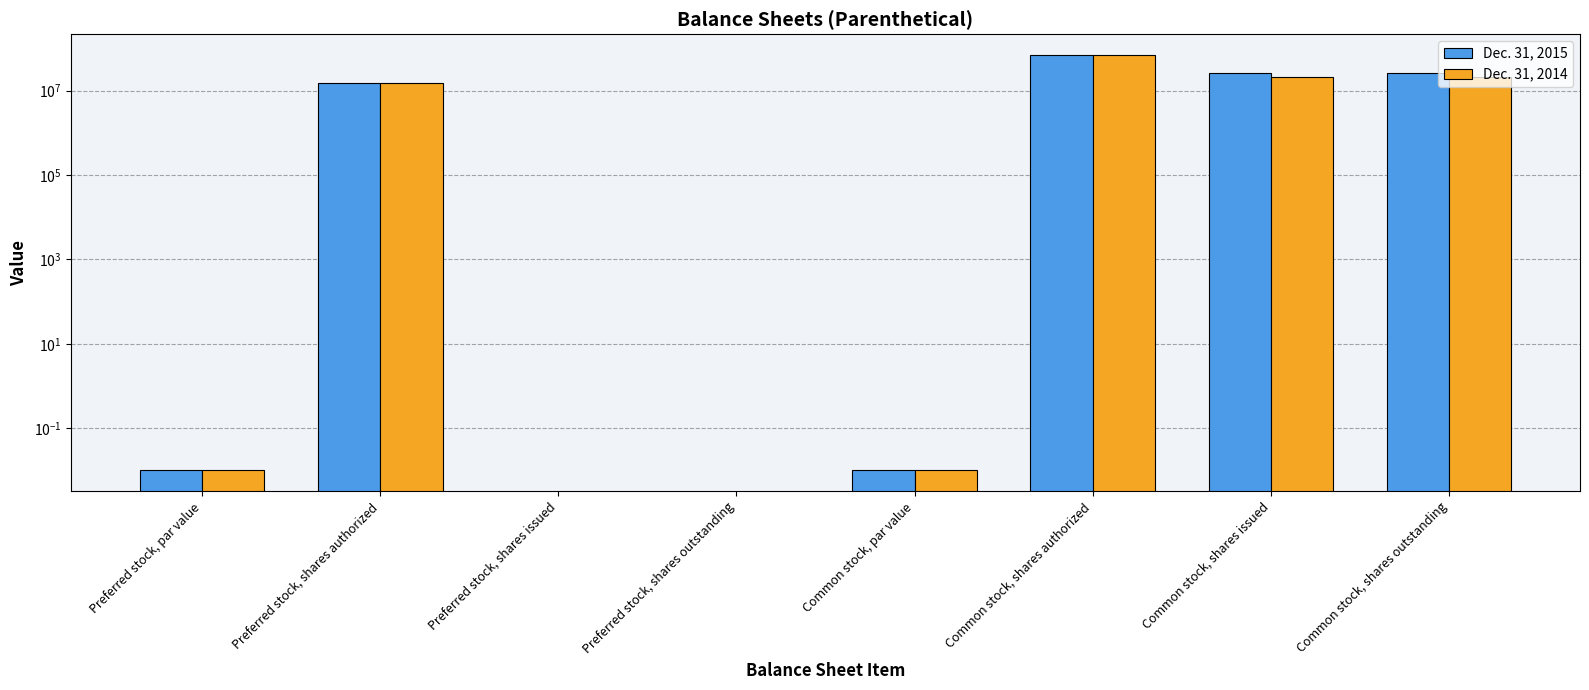

Between Preferred stock, par value and Preferred stock, shares outstanding, which is larger?

Preferred stock, par value